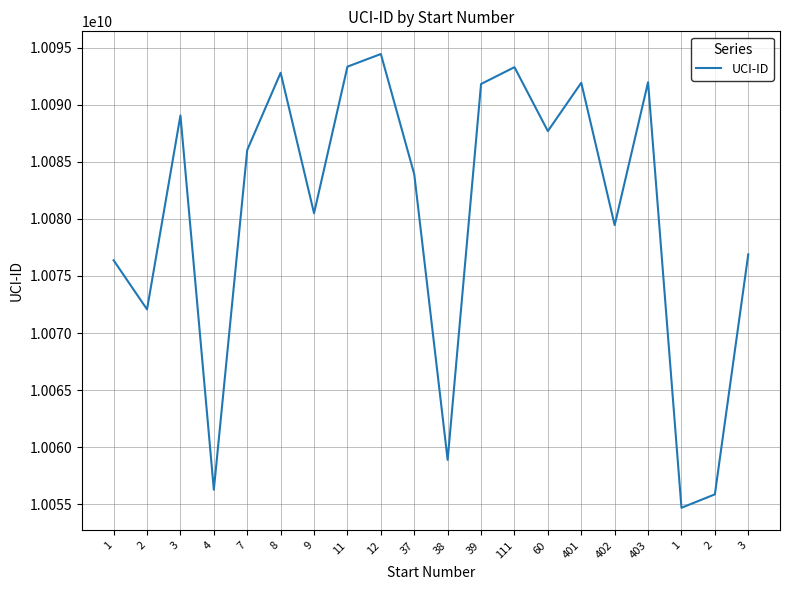

How many lines are shown in the chart?

1